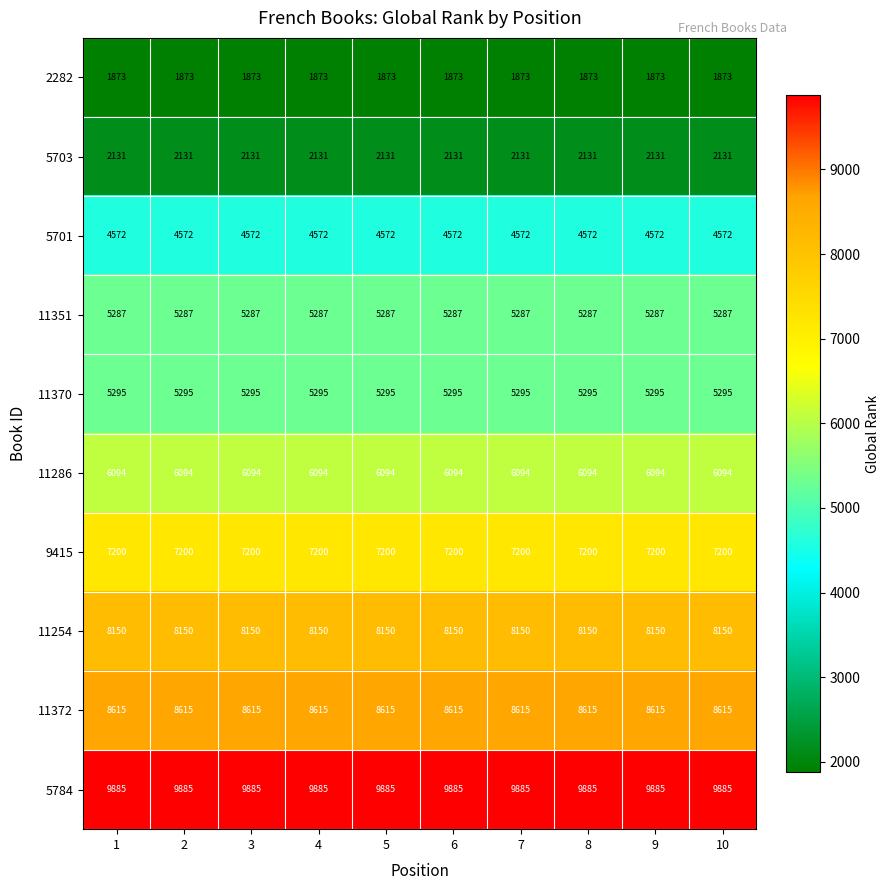

What value does the 11254 series have at 9?

8150